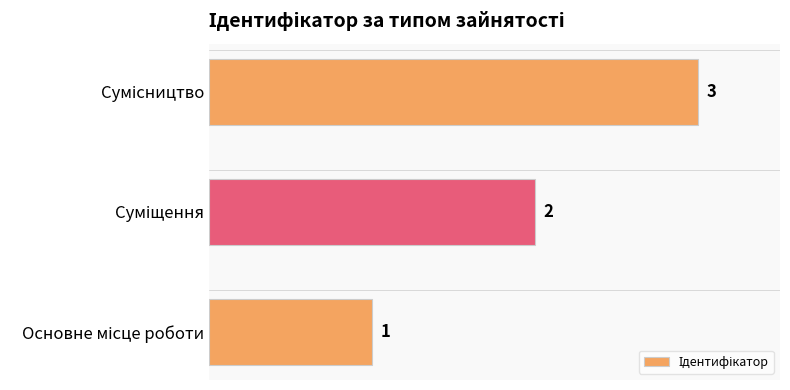

What is the sum of all values?

6